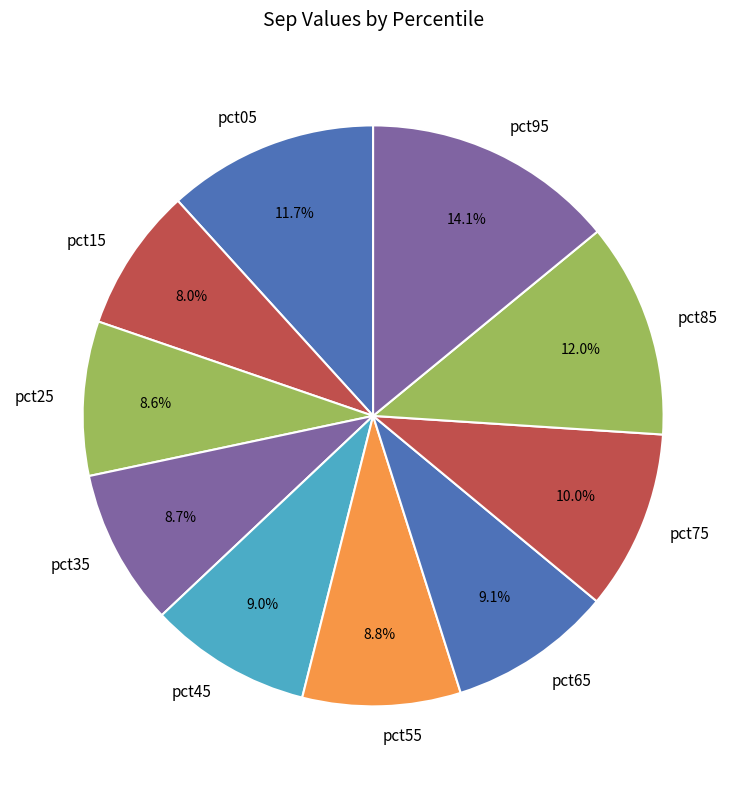

What is the smallest slice in the pie chart?

pct15